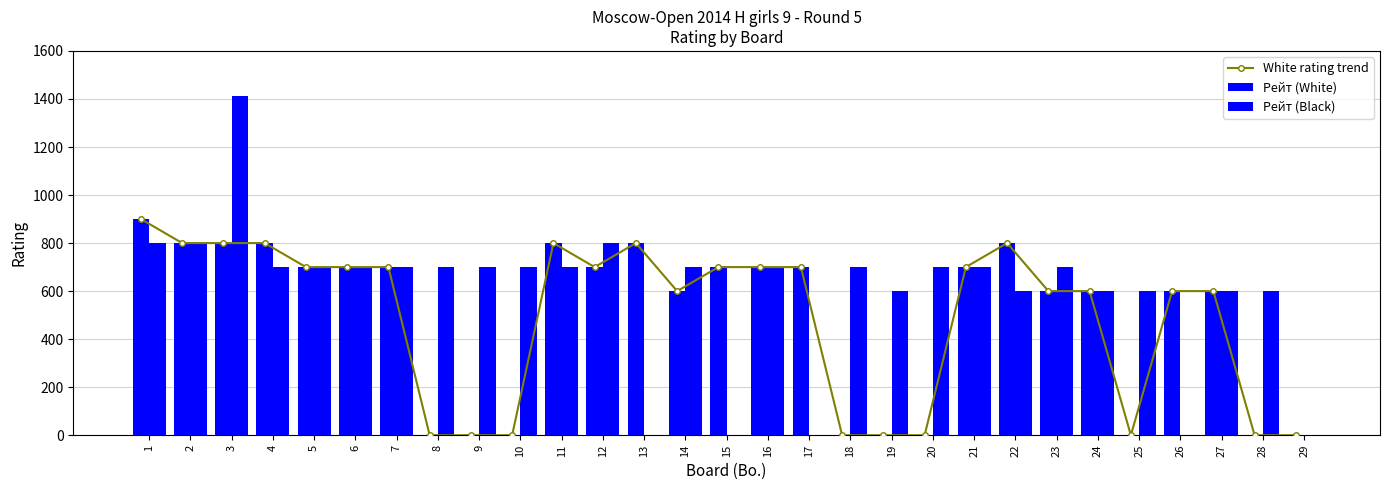

Read the Рейт (White) value at 17.

700